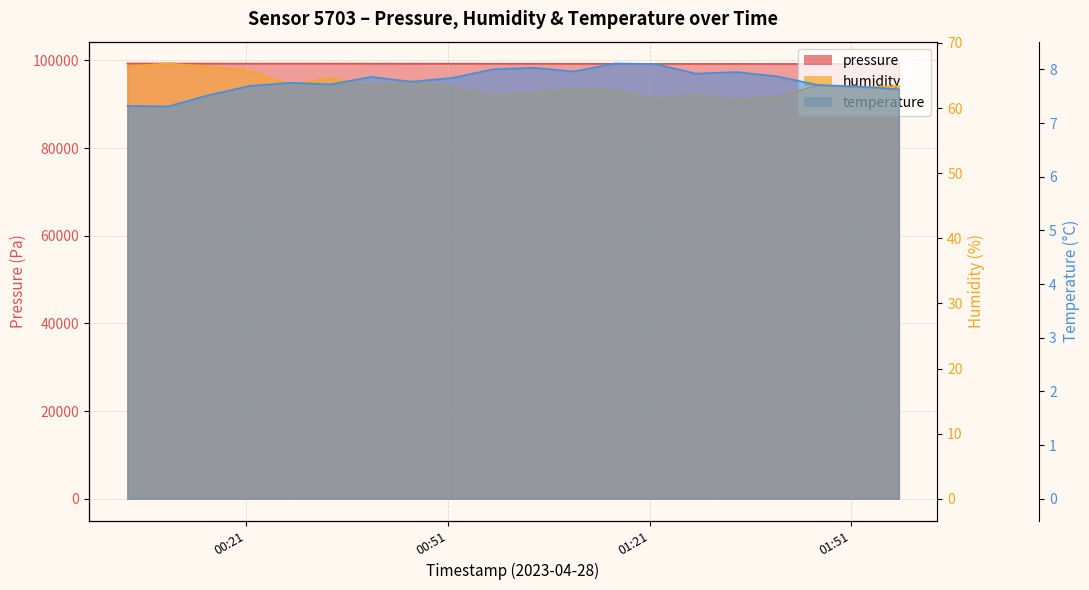

The value of humidity at 2023-04-28T01:39:57 is 31.5. True or false?

False